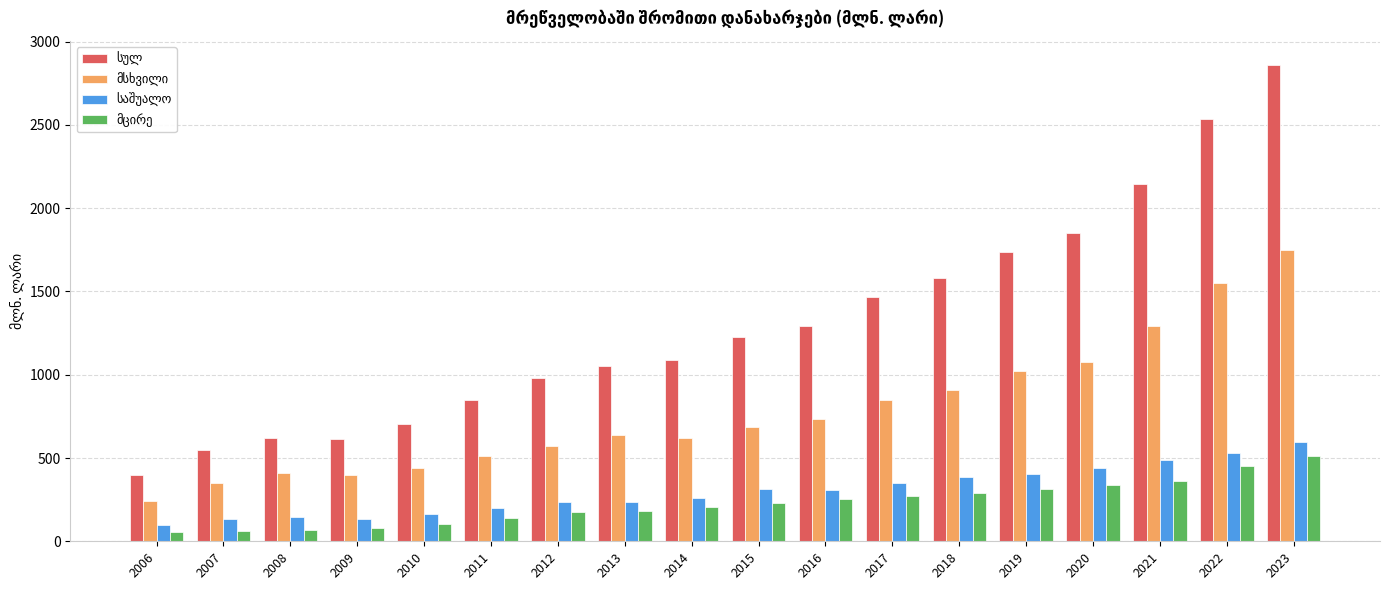

Which category has the highest value across all series?

2023